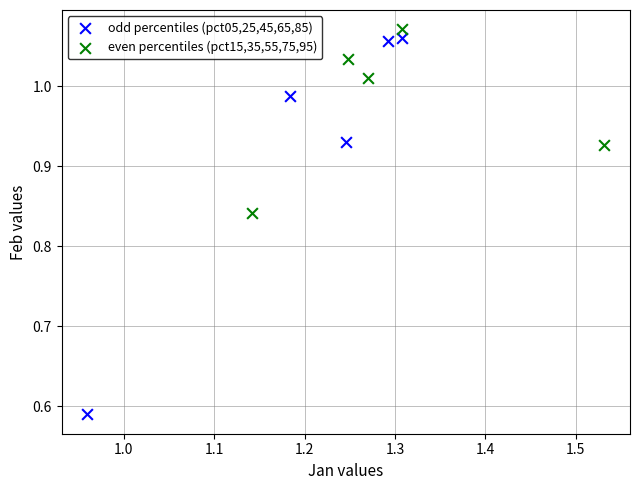

Which series reaches the maximum Y coordinate?

even percentiles (pct15,35,55,75,95)